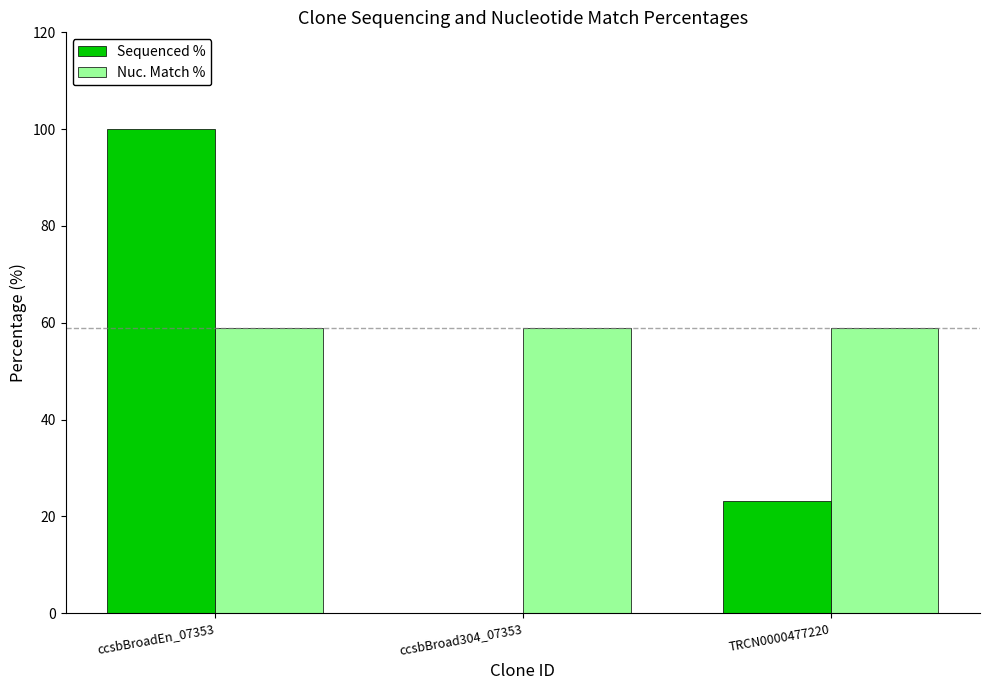

What is the sum of the Nuc. Match % values at ccsbBroad304_07353 and TRCN0000477220?

118.0